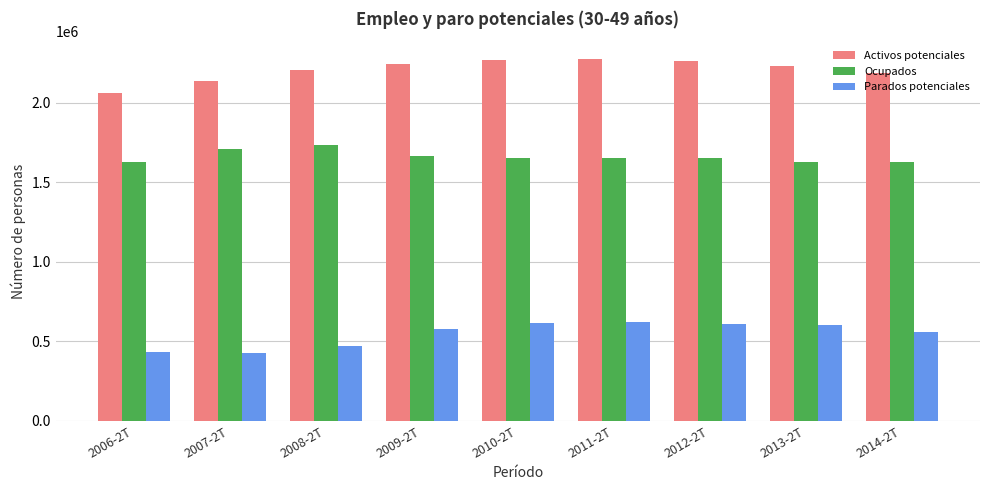

At 2011-2T, list the series in order from smallest to largest.

Parados potenciales, Ocupados, Activos potenciales